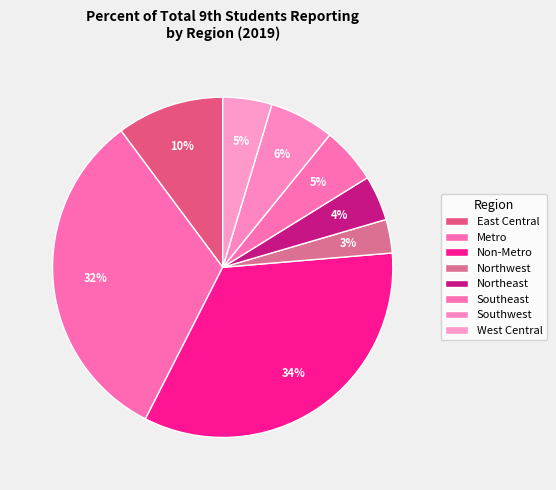

How many slices are in this pie chart?

8